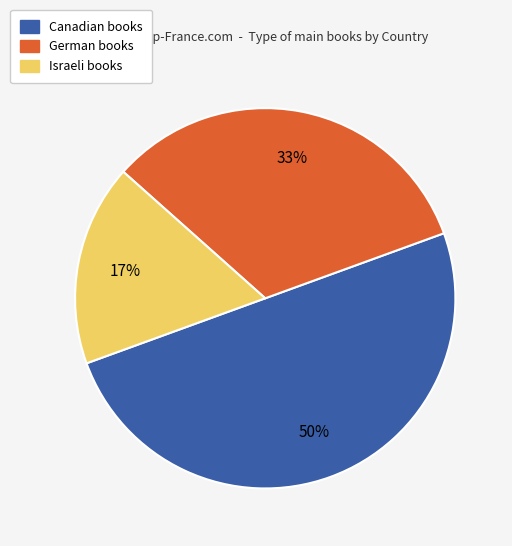

To the nearest percent, what percentage of the pie is German?

33%